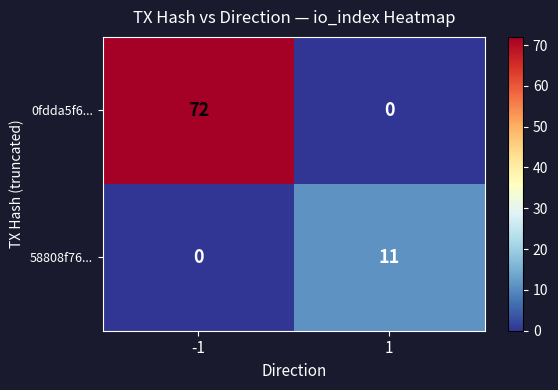

Reading right to left, what are all the values shown in this chart?

0fdda5f6...: 1=0	-1=72
58808f76...: 1=11	-1=0